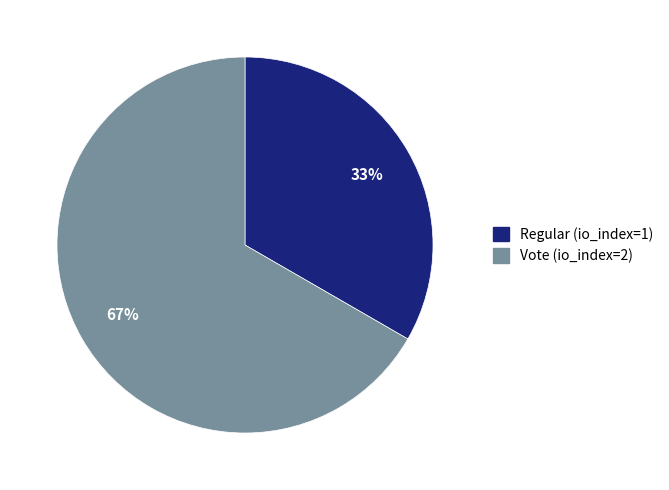

Which category has the biggest portion of the pie?

Vote (io_index=2)